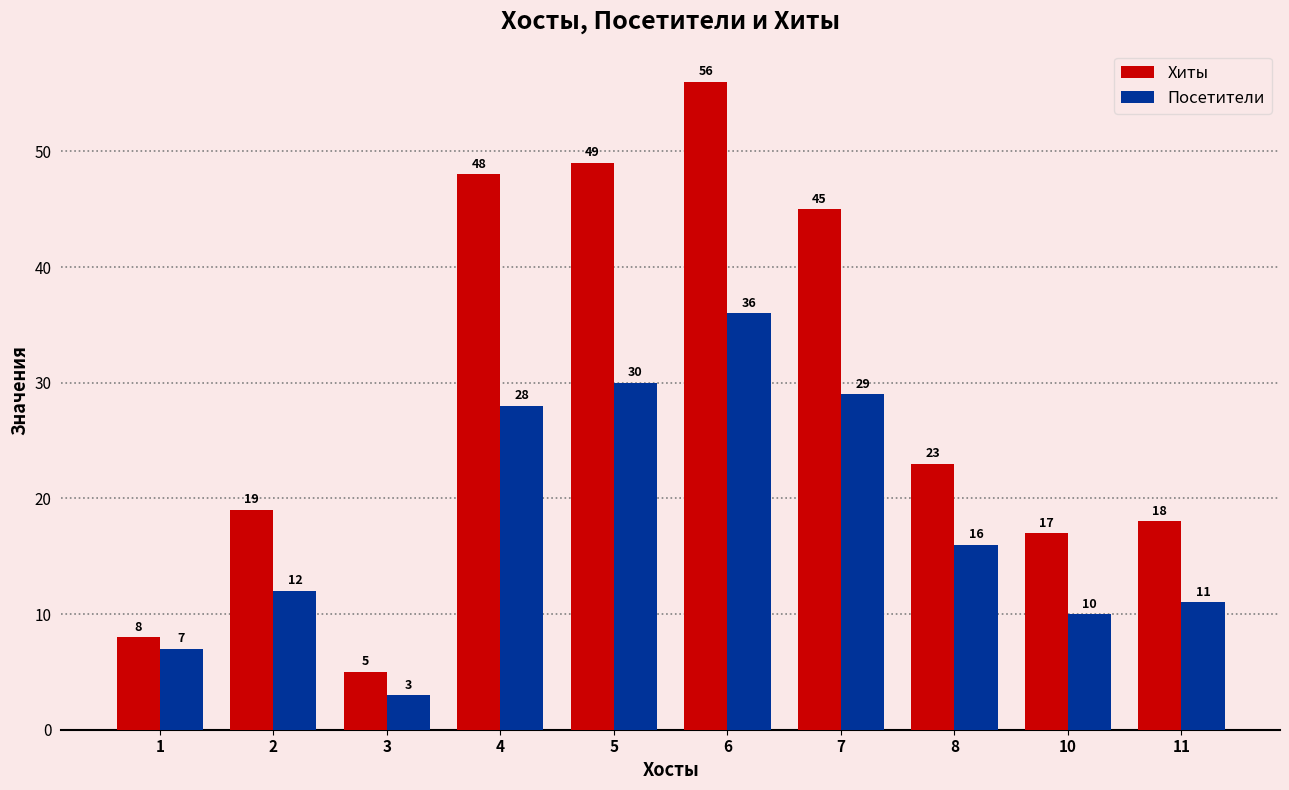

Where is Хиты nearest to the value 30?

8